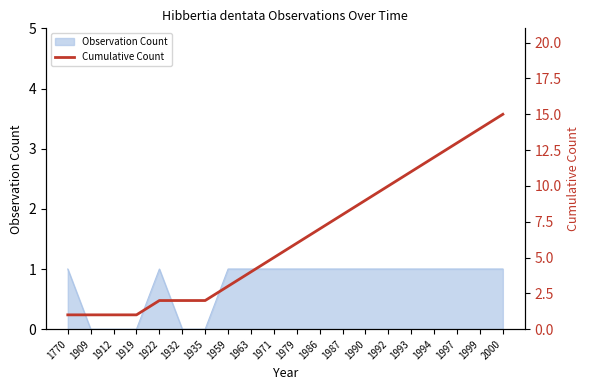

Is it true that the value at 1994 is 12?

True